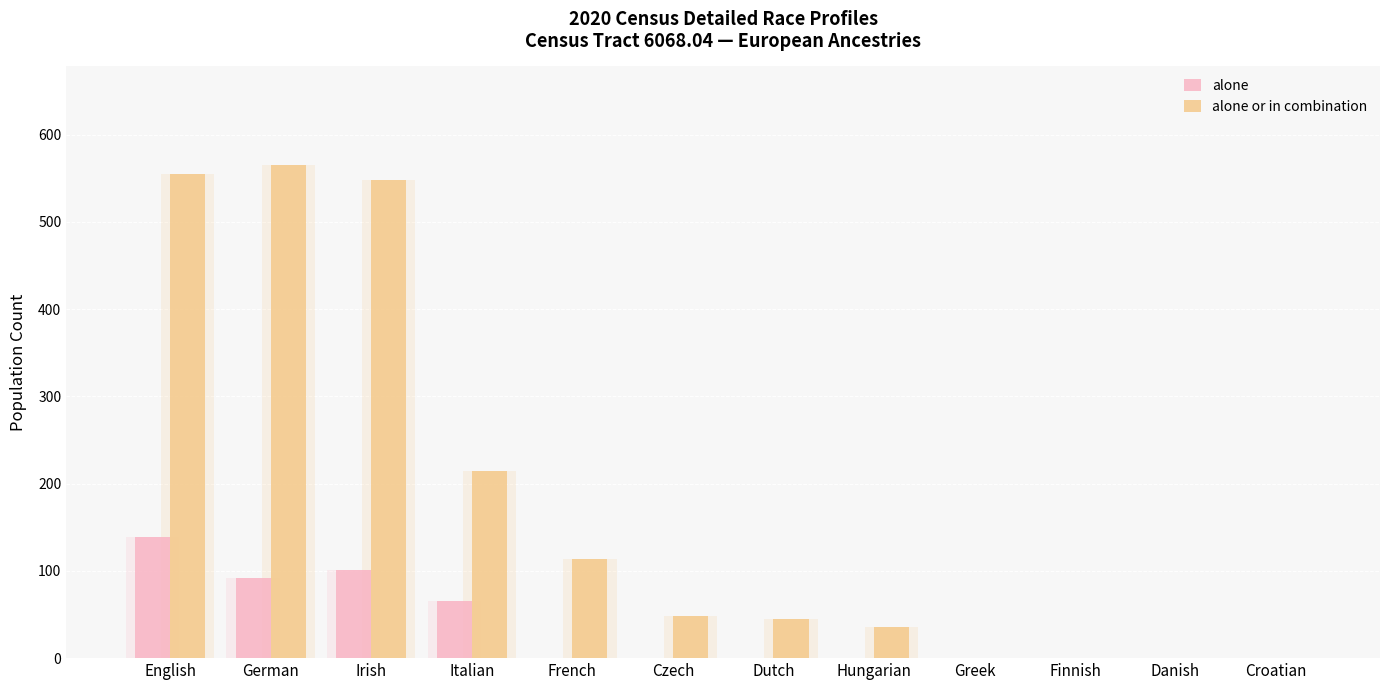

At which category does the chart reach its peak across all series?

German